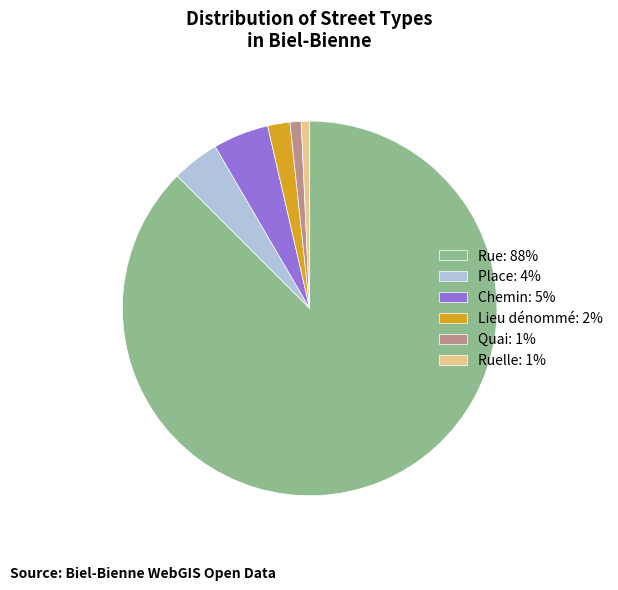

What is the largest slice in the pie chart?

Rue: 88%